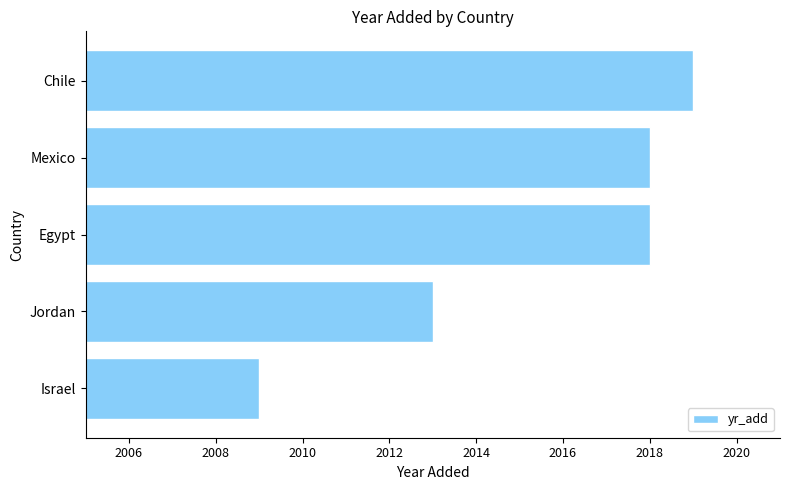

What is the average value?

2015